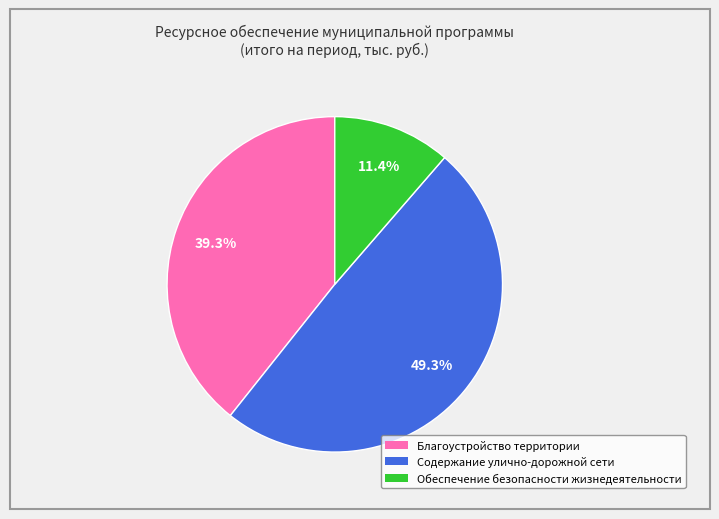

Approximately how many times larger is the value at Содержание улично-дорожной сети compared to Благоустройство территории?

1.3